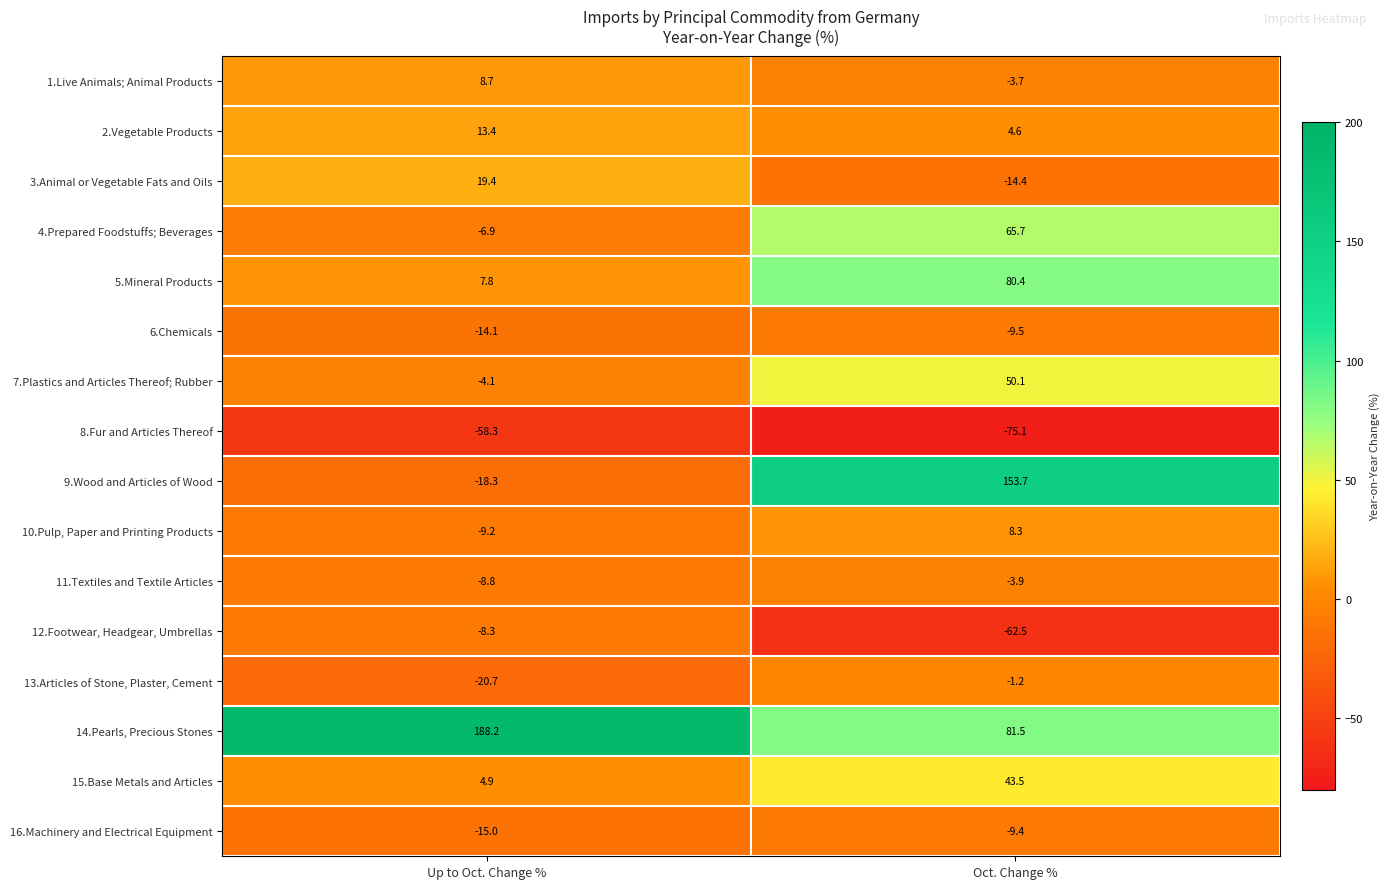

What is the total value across all series at Up to Oct. Change %?

78.7